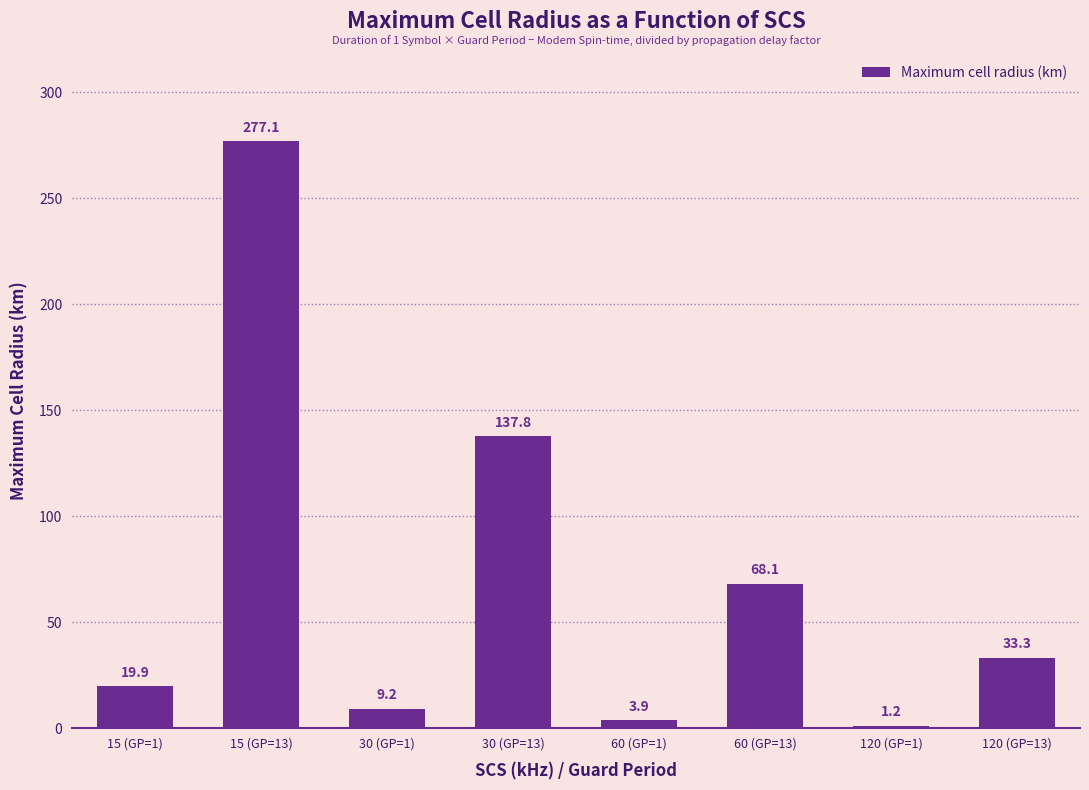

Where does the data first go above 33?

15 (GP=13)